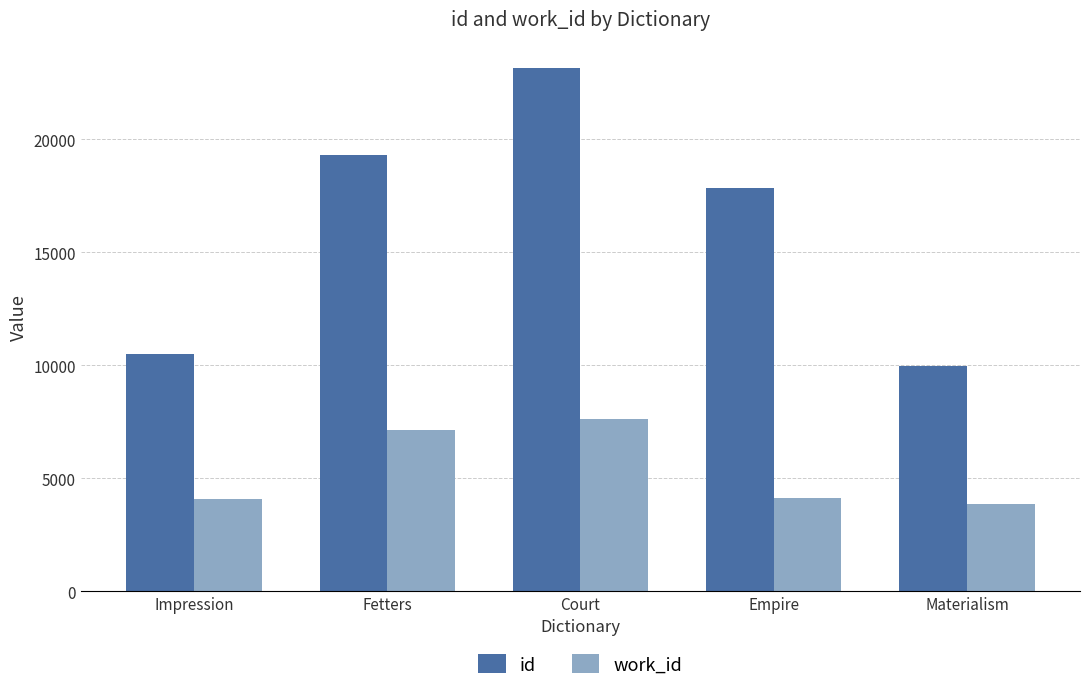

True or false: work_id has a value of 2051 at Fetters.

False